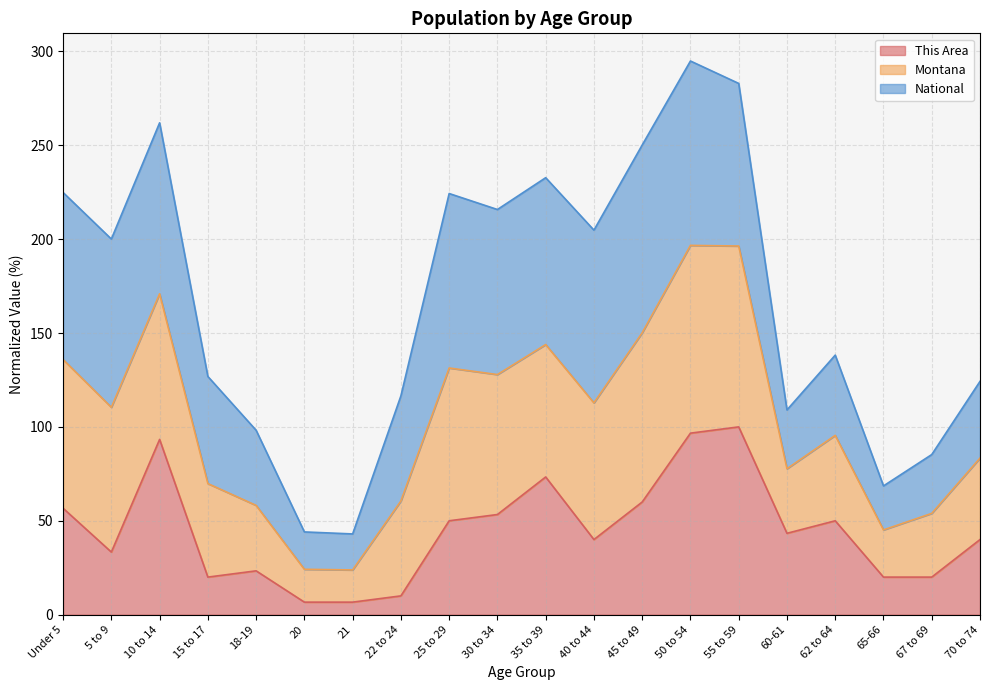

What are all the series names shown in the legend?

This Area, Montana, National